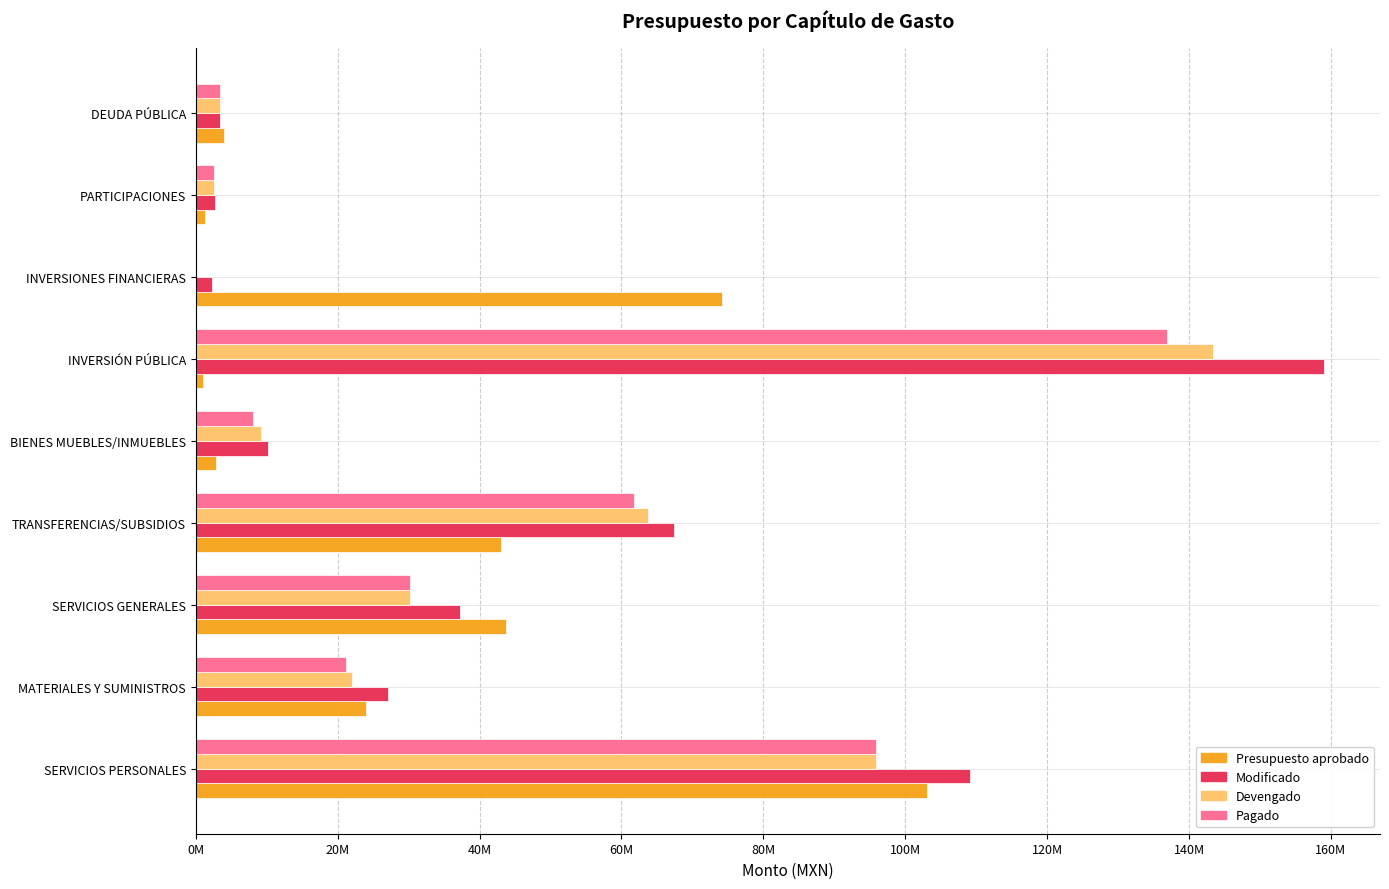

What position from the left is PARTICIPACIONES?

8